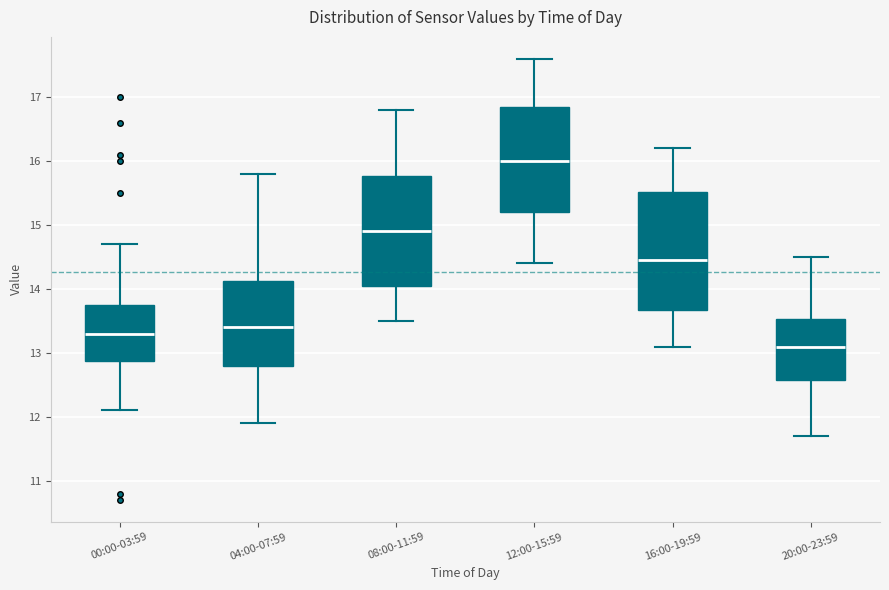

Reading left to right, read every box against the y-axis: the position of its median line, the range the box covers, and the ends of its whiskers. The values are not printed on the chart, so give them approximately, as read against the axis.

00:00-03:59: median 13.3, box 12.9 to 13.8, whiskers 12.1 to 14.7
04:00-07:59: median 13.4, box 12.8 to 14.1, whiskers 11.9 to 15.8
08:00-11:59: median 14.9, box 14.1 to 15.8, whiskers 13.5 to 16.8
12:00-15:59: median 16.0, box 15.2 to 16.9, whiskers 14.4 to 17.6
16:00-19:59: median 14.5, box 13.7 to 15.5, whiskers 13.1 to 16.2
20:00-23:59: median 13.1, box 12.6 to 13.5, whiskers 11.7 to 14.5